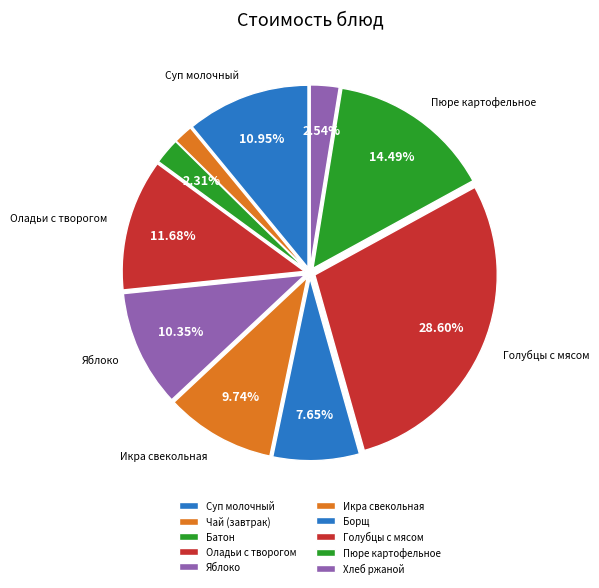

Count the number of slices in the pie.

10